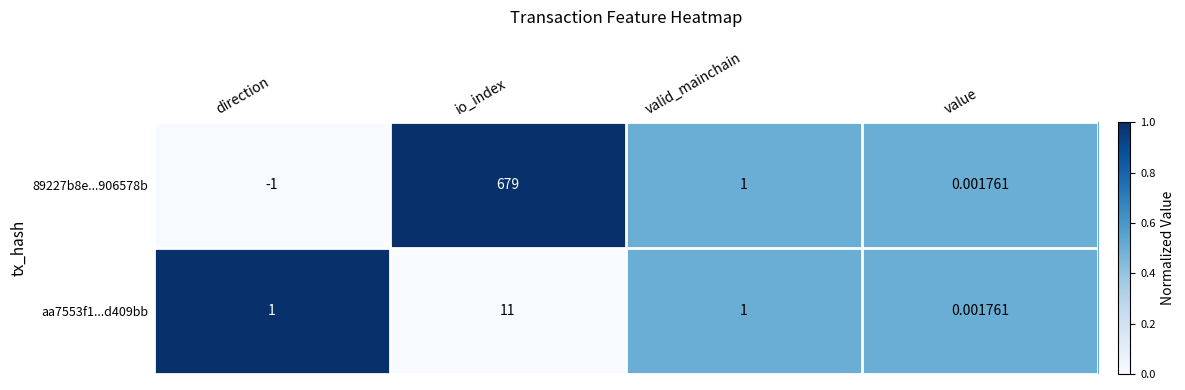

At which label does 89227b8e...906578b first exceed 1?

io_index